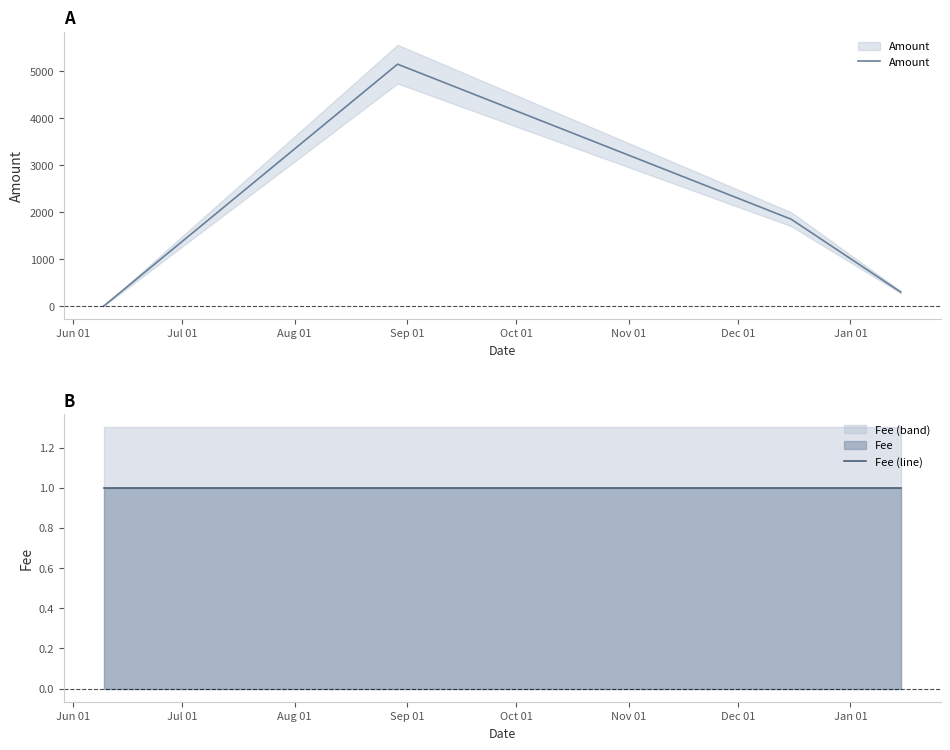

What is the minimum value for Fee (line)?

1